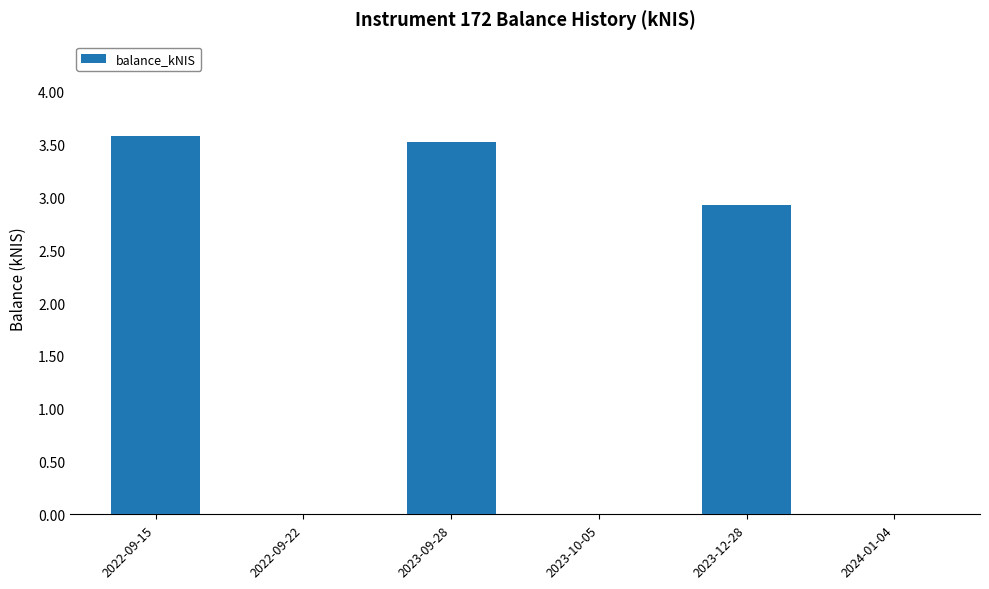

Reading right to left, what are all the values shown in this chart?

0.0	2.9	0.0	3.5	0.0	3.6